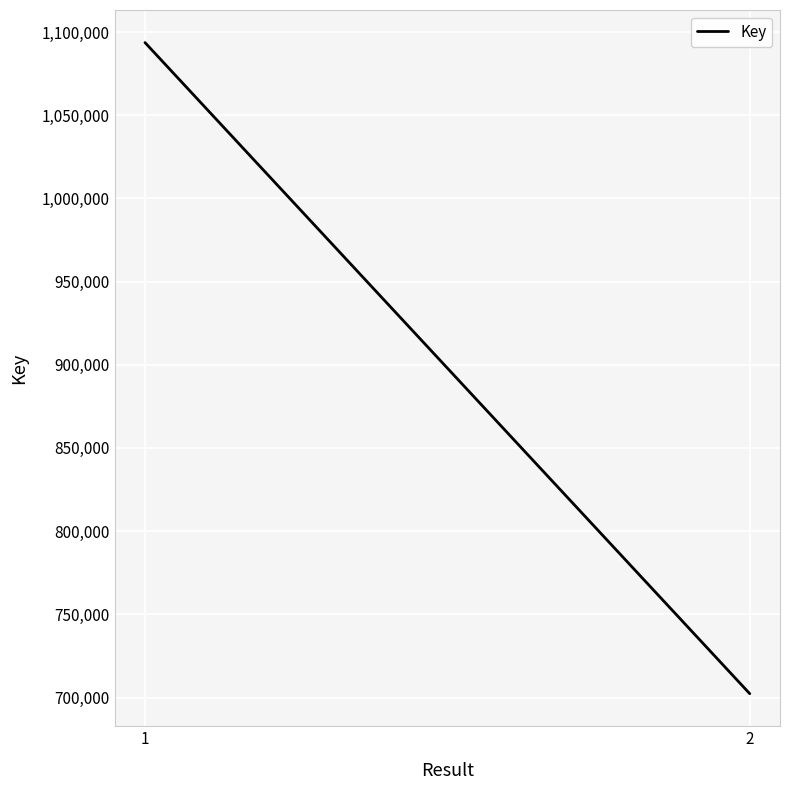

What is the ratio of the value at 2 to the value at 1?

0.6